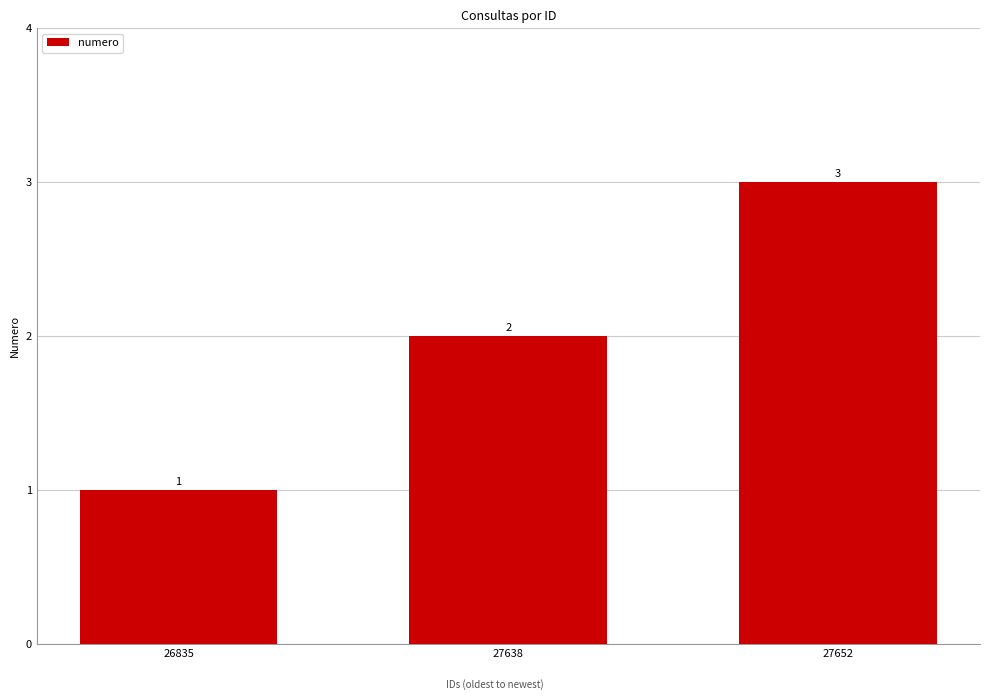

What is the sum of the values at 27638 and 27652?

5